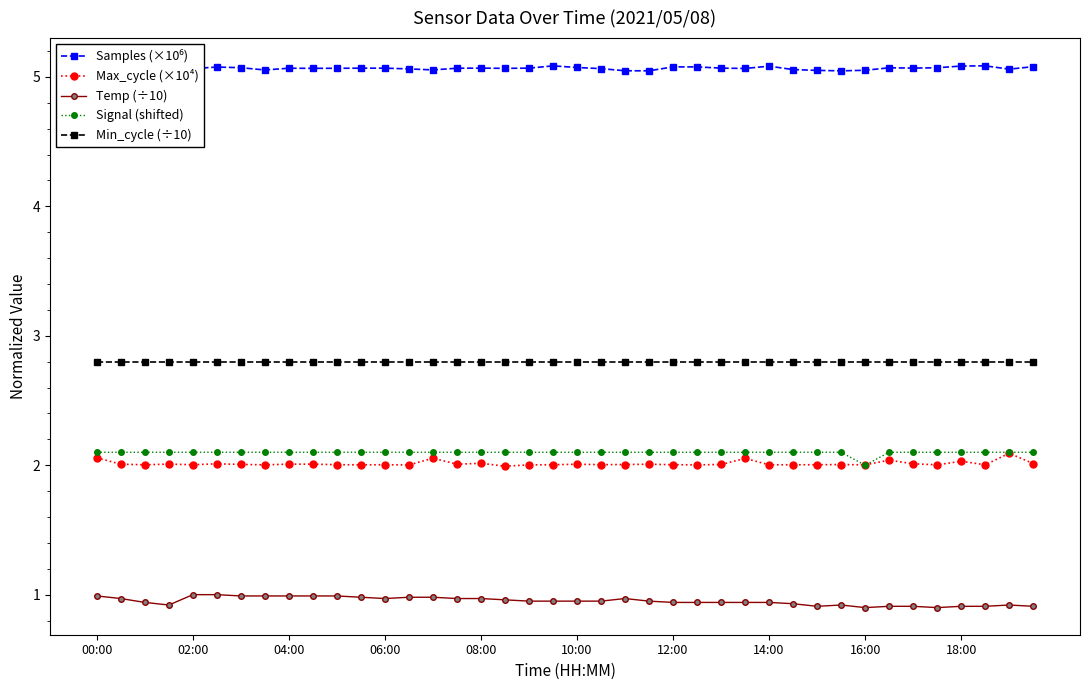

The value of Signal (shifted) at 26 is 2.1. True or false?

True